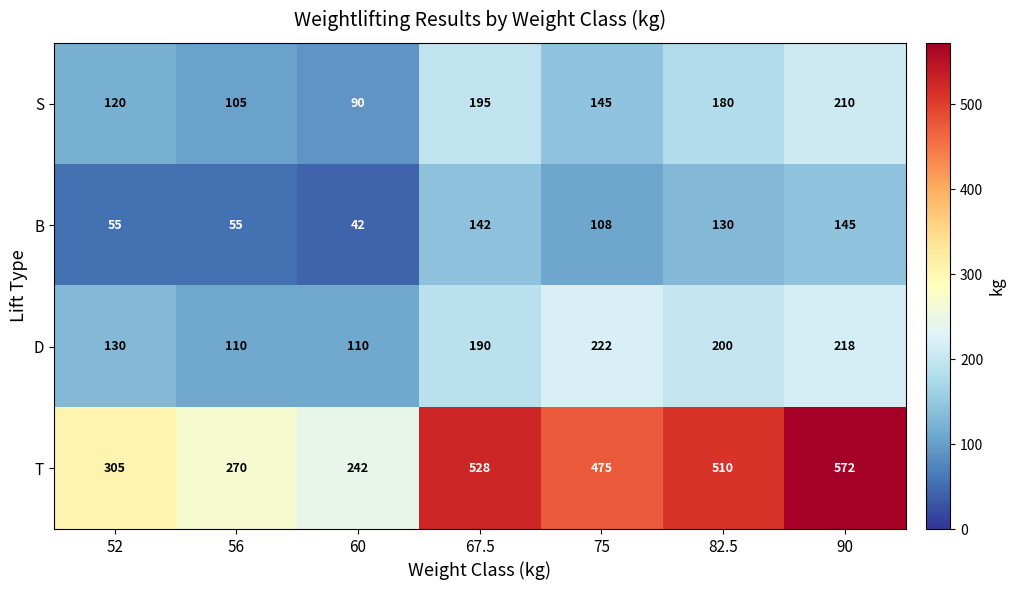

At which category does the chart reach its minimum across all series?

60